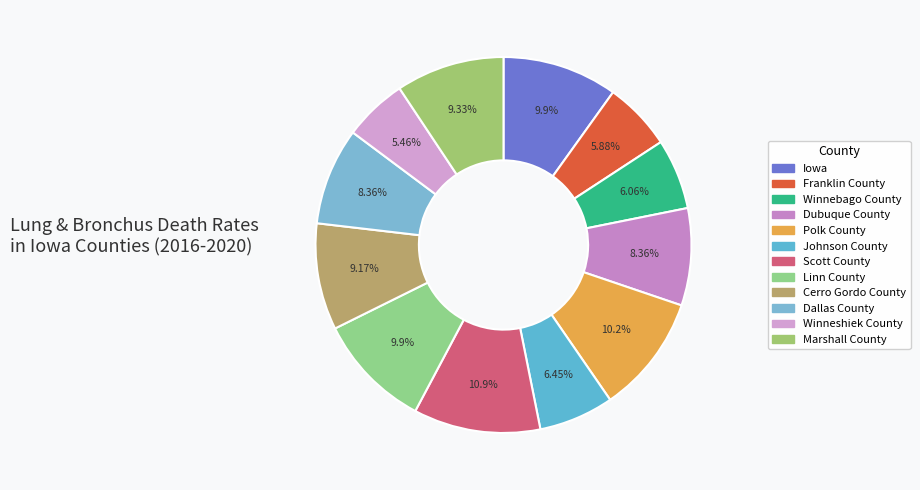

The Dubuque County slice represents 8% of the pie. True or false?

True